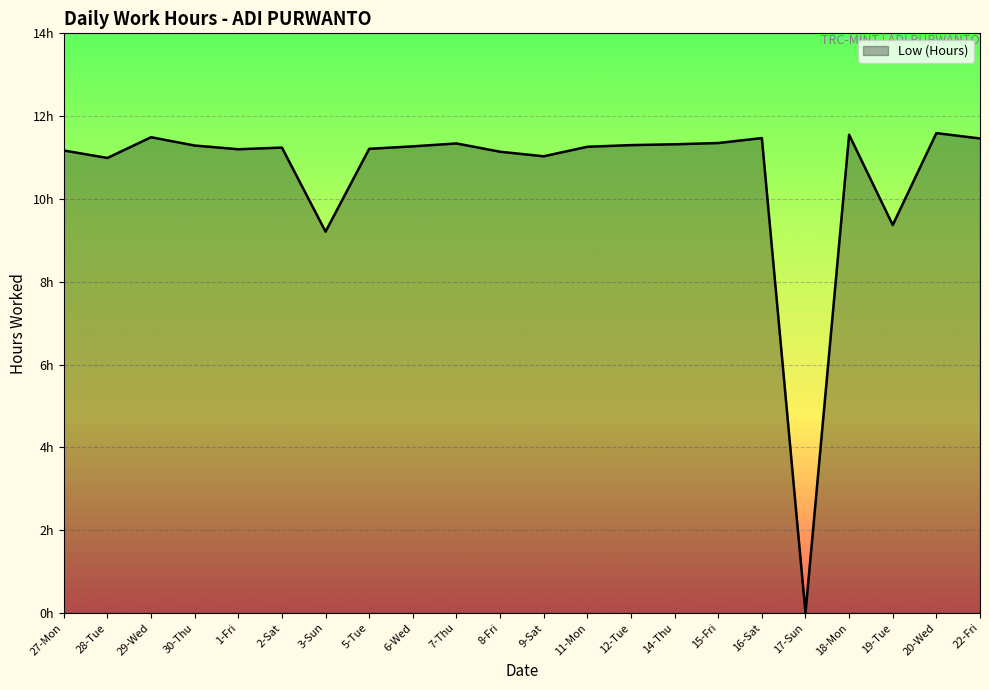

Reading right to left, transcribe all the data shown in this chart.

11.5	11.6	9.4	11.6	0.0	11.5	11.3	11.3	11.3	11.3	11.0	11.1	11.3	11.3	11.2	9.2	11.2	11.2	11.3	11.5	11.0	11.2